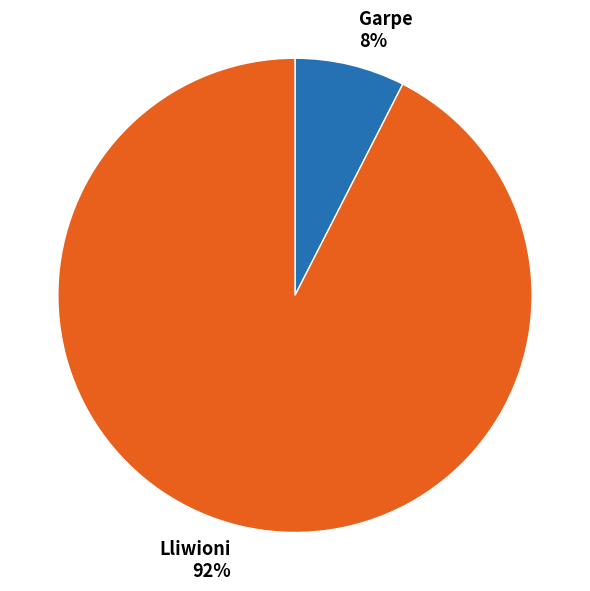

True or false: Garpe accounts for 15% of the total.

False